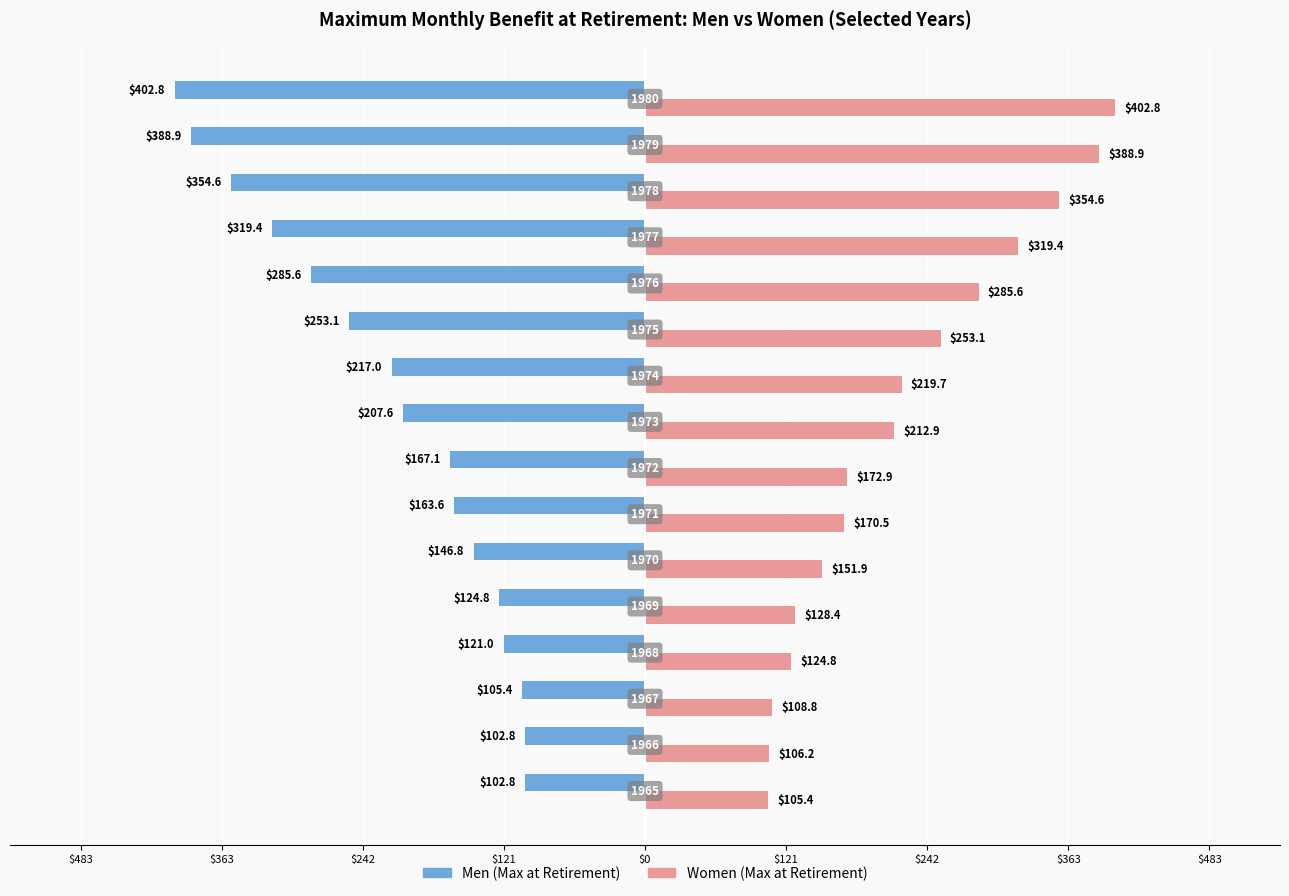

What are all the series names shown in the legend?

Men (Max at Retirement), Women (Max at Retirement)